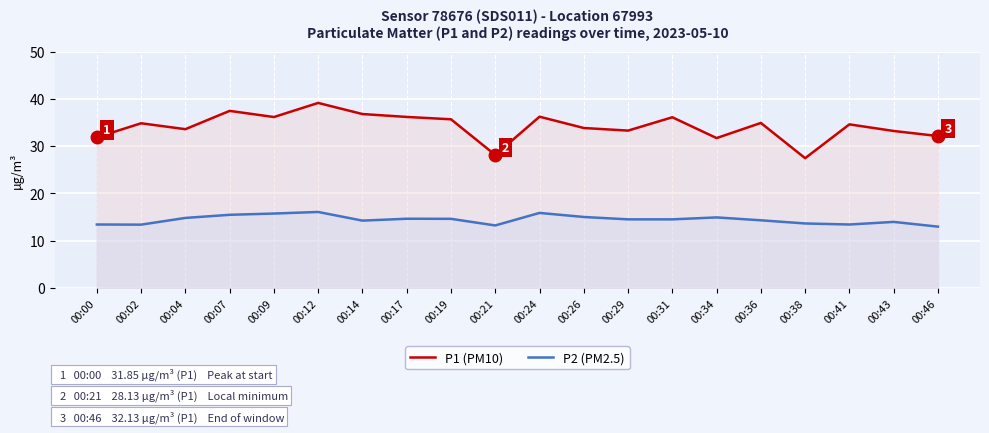

True or false: P2 (PM2.5) has a value of 13.4 at 00:41.

True